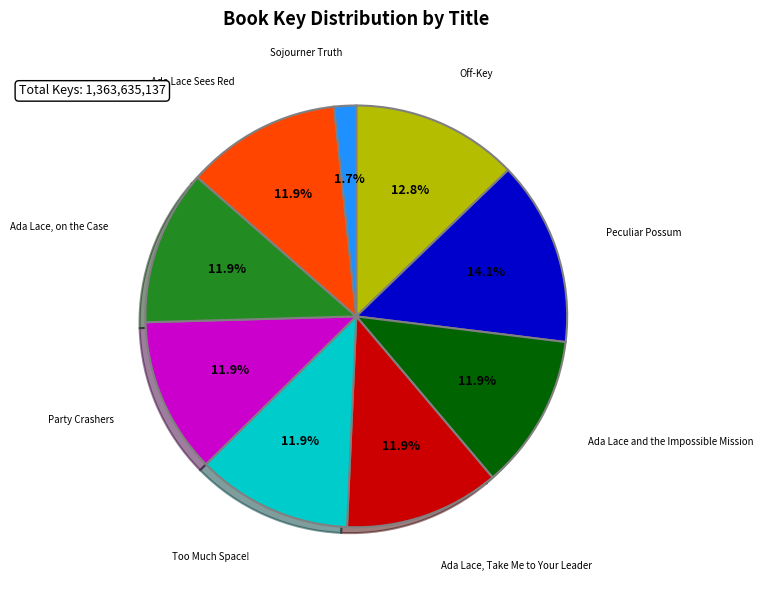

The Ada Lace Sees Red slice represents 2% of the pie. True or false?

False